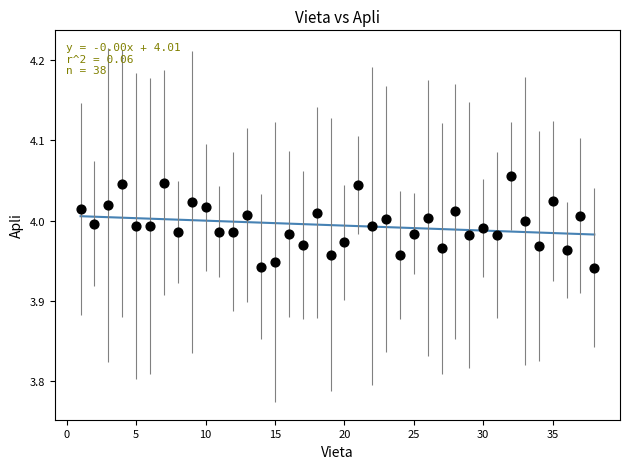

What is the range of X values (max minus min)?

37.0